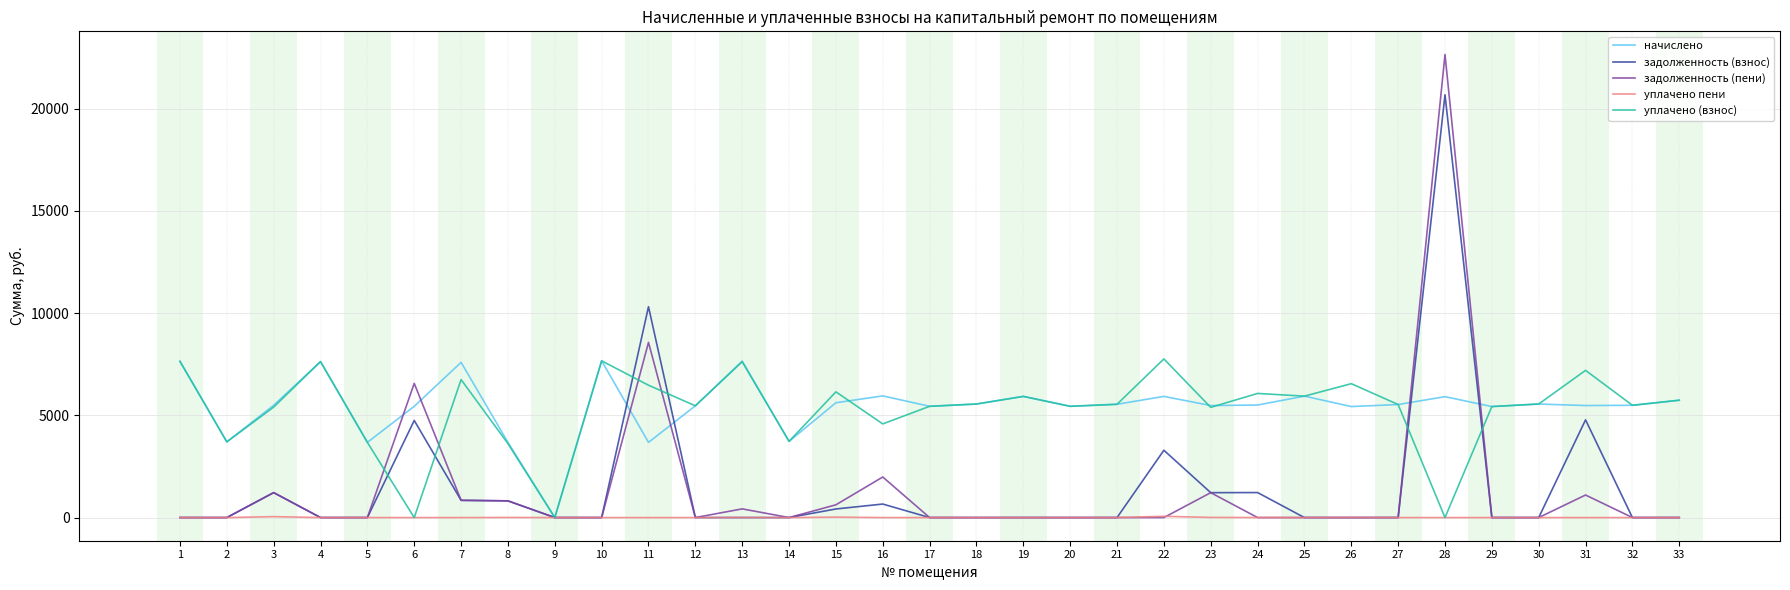

What is the total value across all series at 25?

11873.5